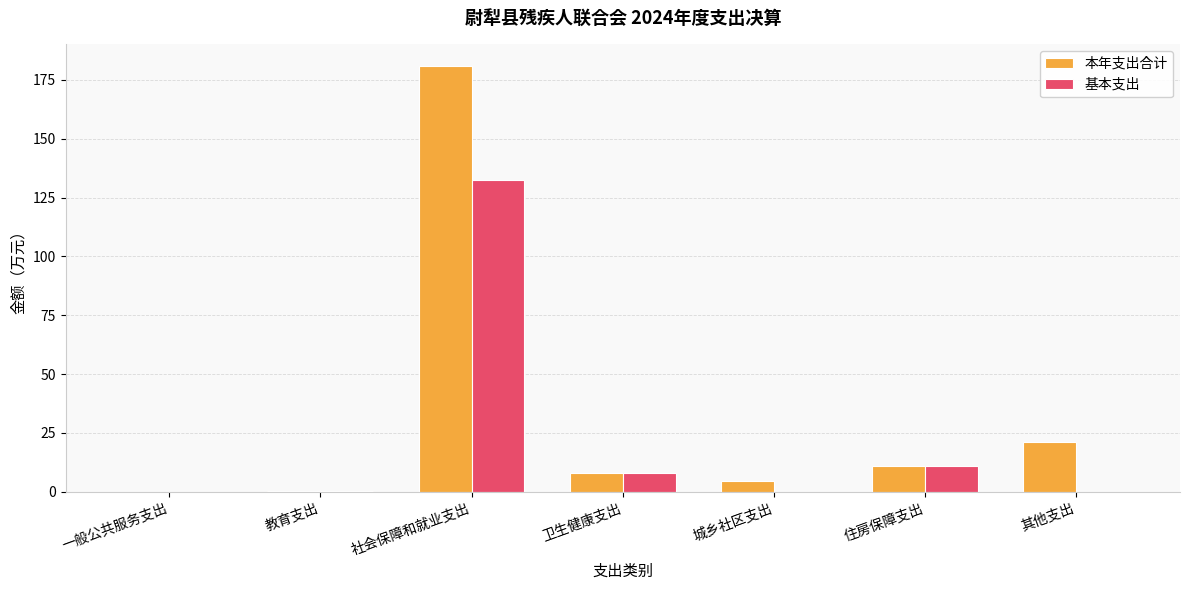

Which series changed the most between 一般公共服务支出 and 社会保障和就业支出?

本年支出合计